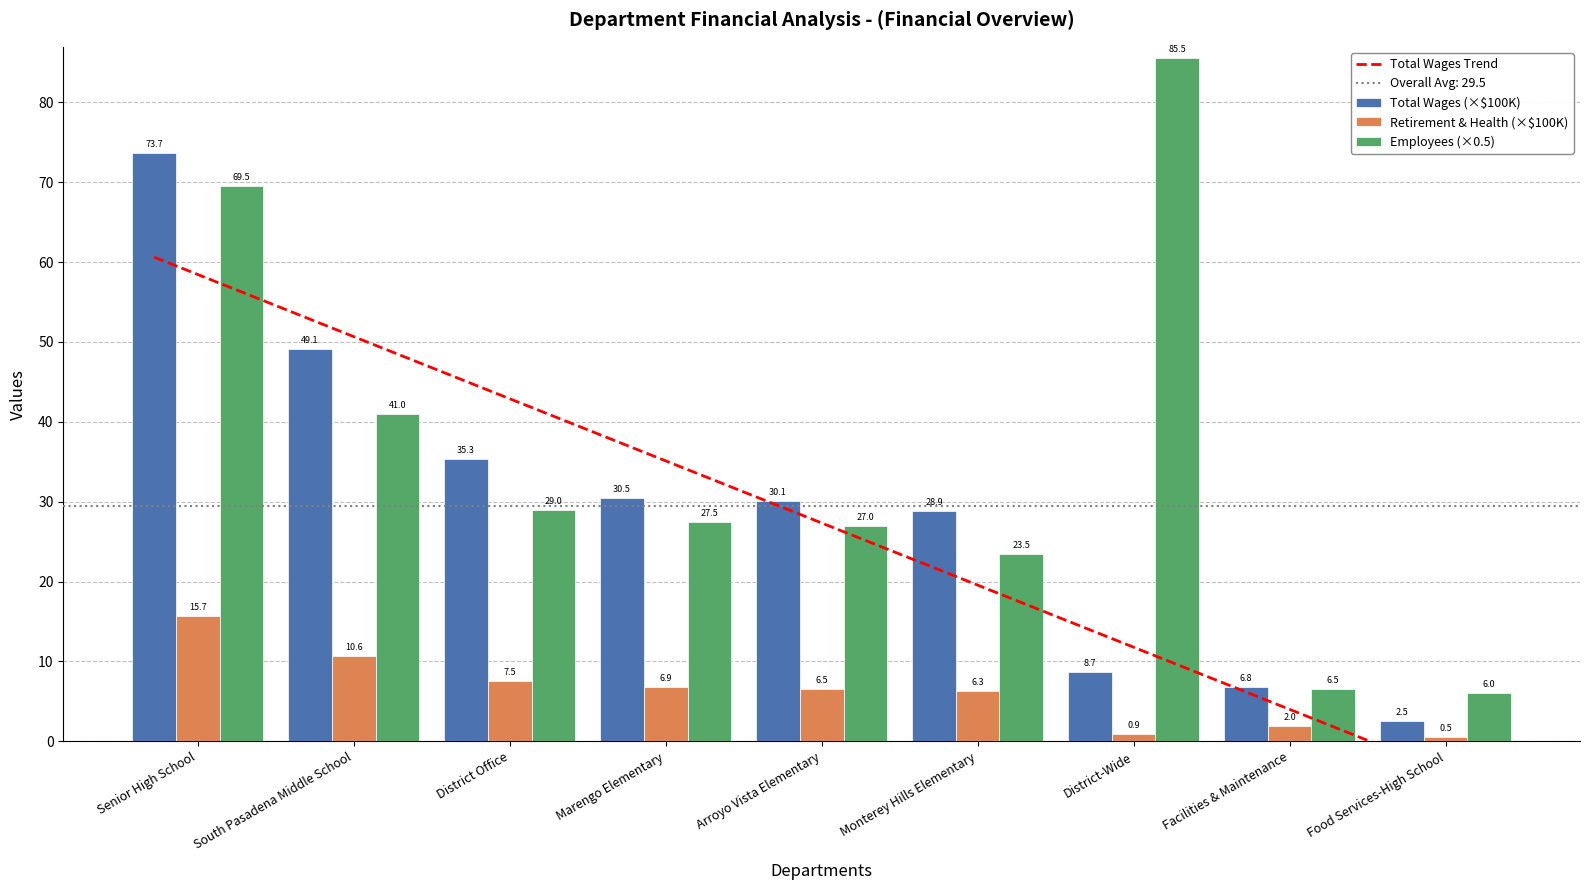

How many groups of bars are there?

9